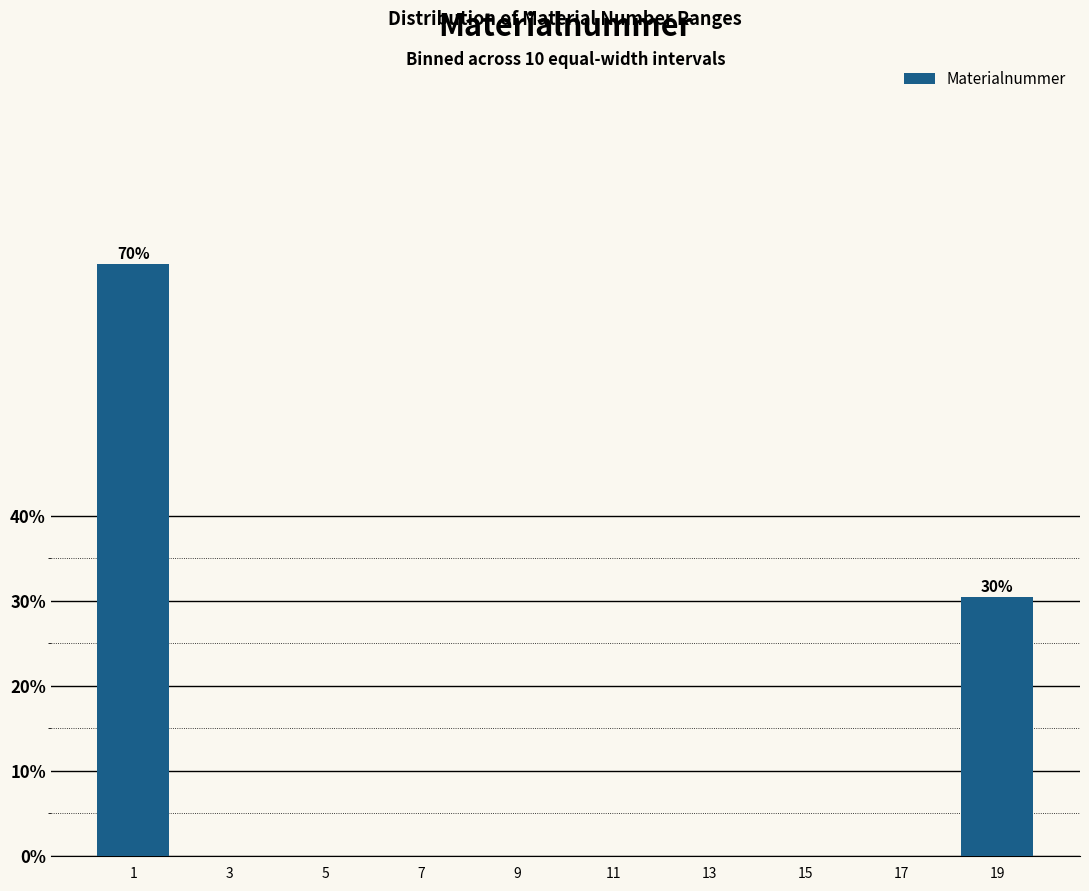

Reading left to right, what are all the values shown in this chart?

1=69.6	3=0.0	5=0.0	7=0.0	9=0.0	11=0.0	13=0.0	15=0.0	17=0.0	19=30.4